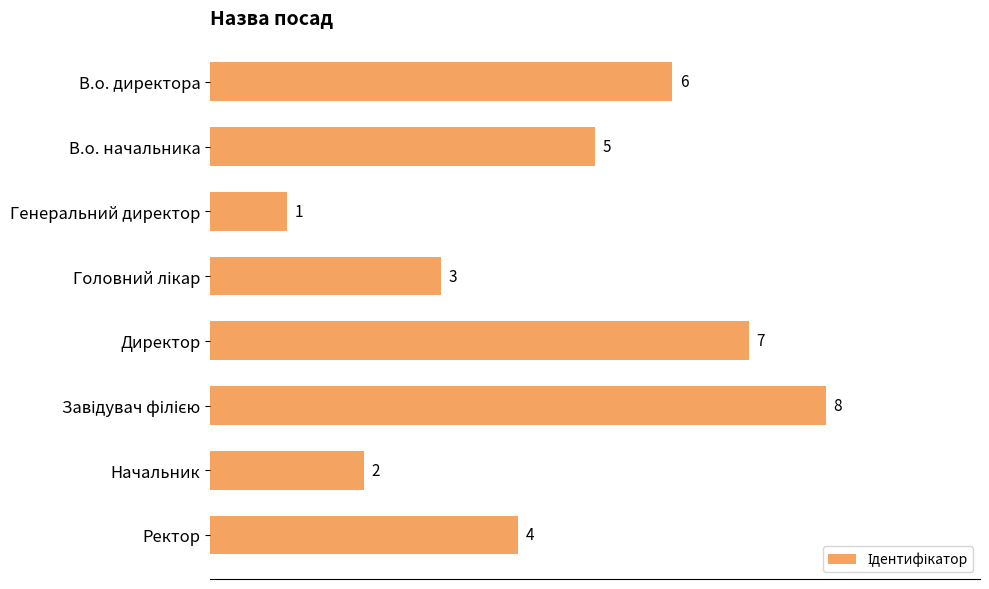

The chart shows a value of 1 at Генеральний директор. True or false?

True